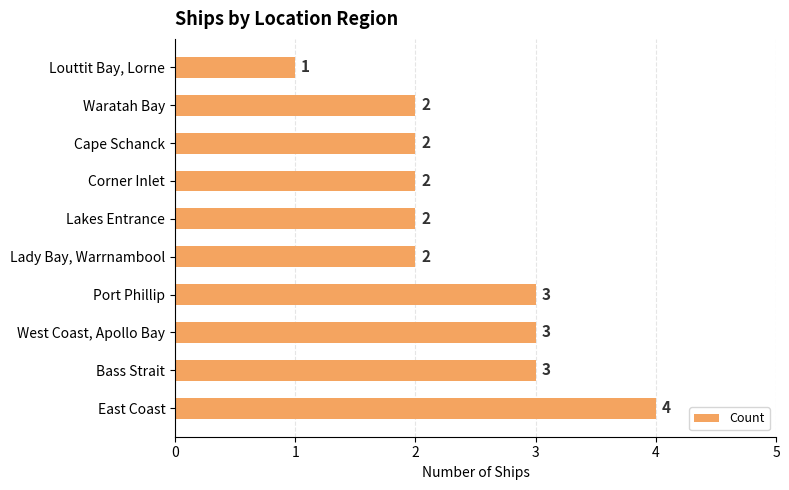

Reading bottom to top, list all the values displayed in this chart.

East Coast=4	Bass Strait=3	West Coast, Apollo Bay=3	Port Phillip=3	Lady Bay, Warrnambool=2	Lakes Entrance=2	Corner Inlet=2	Cape Schanck=2	Waratah Bay=2	Louttit Bay, Lorne=1